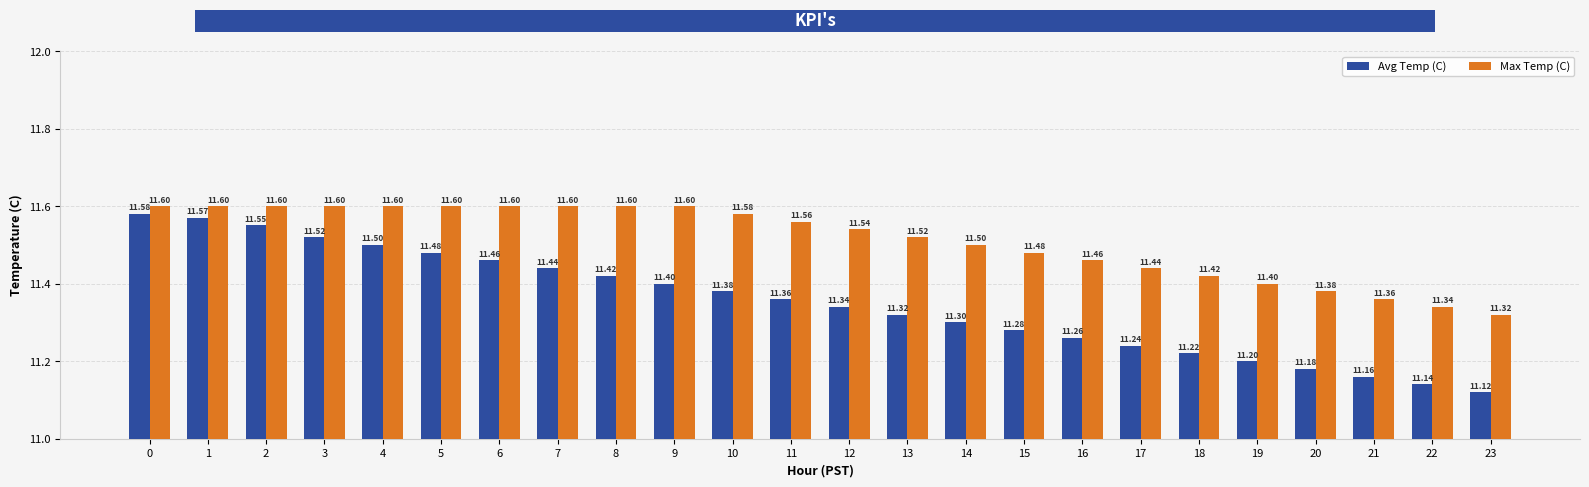

How many Max Temp (C) values are between 11 and 12?

24